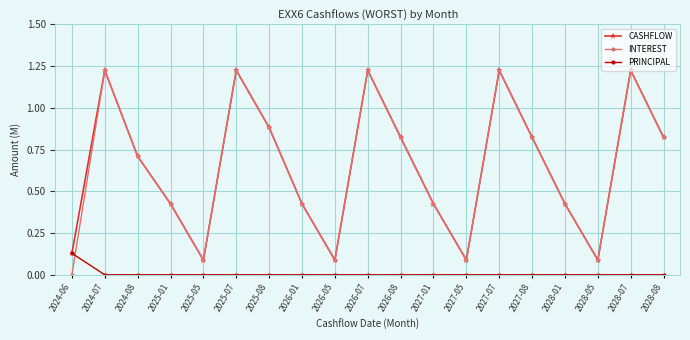

Where is the first local minimum for CASHFLOW?

2025-05